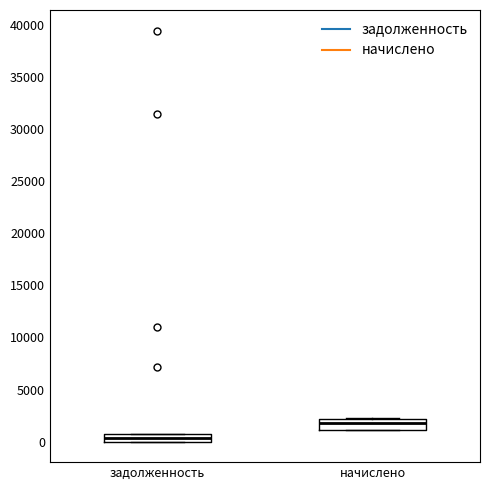

Where is the lower edge of the box for задолженность on the y-axis? The values are not printed on the chart, so give them approximately, as read against the axis.

0